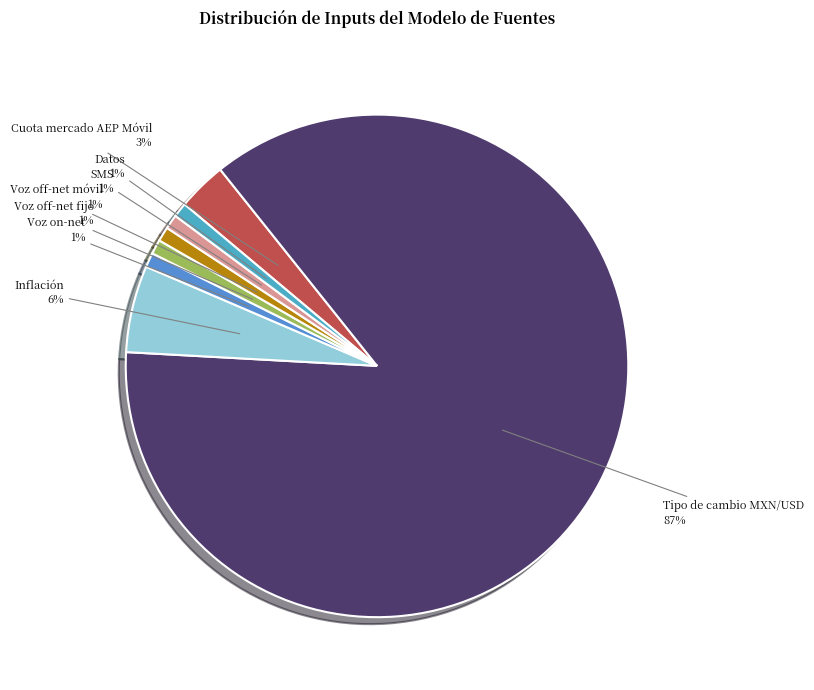

How many slices are in this pie chart?

8